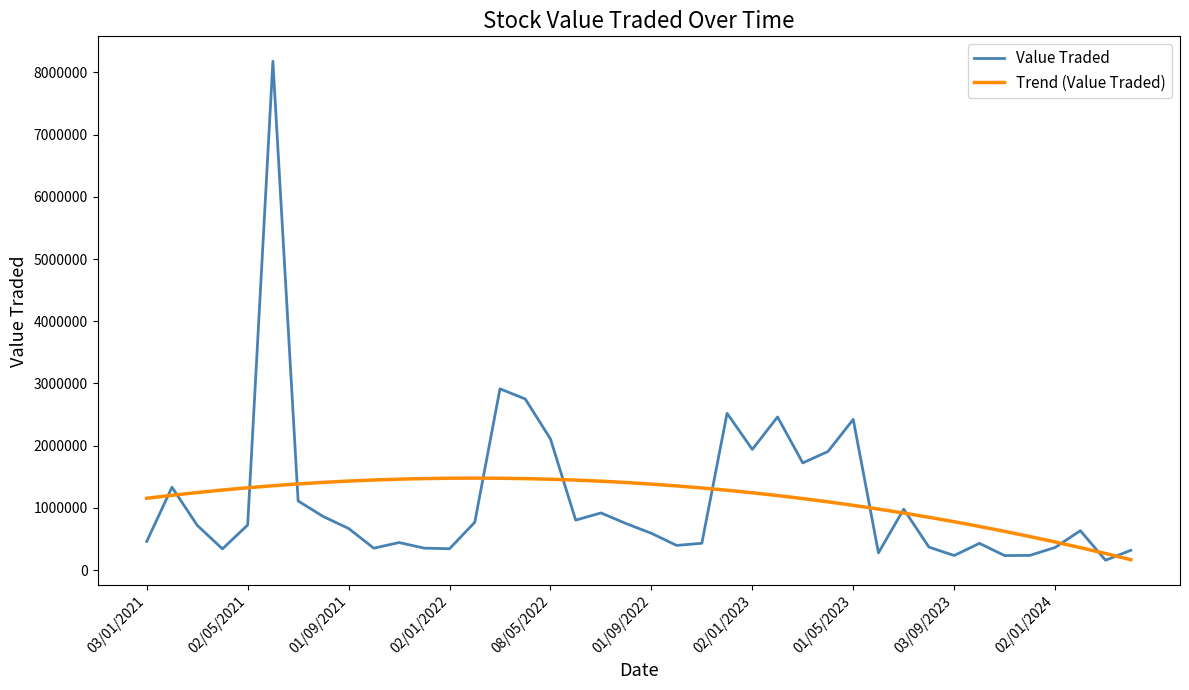

What is the maximum value shown in the chart?

8180332.0